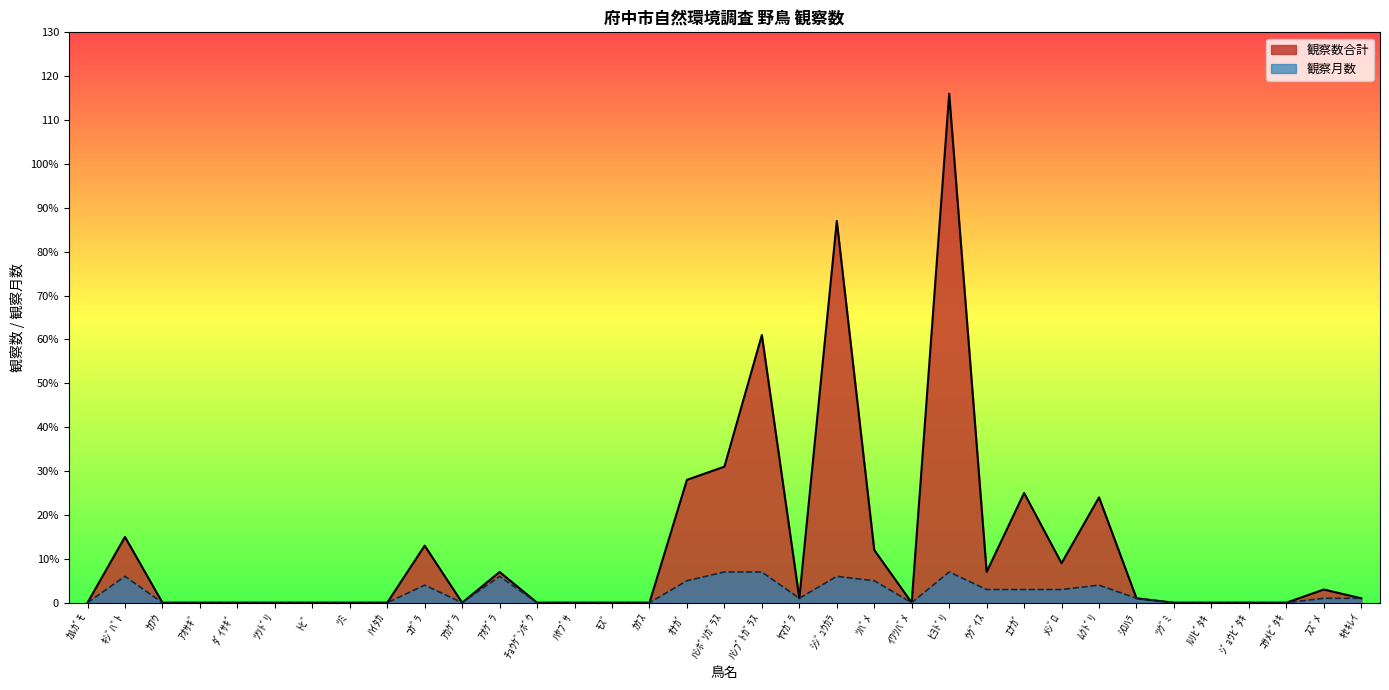

At ﾙﾘﾋﾞﾀｷ, list the series in order from smallest to largest.

観察数合計, 観察月数